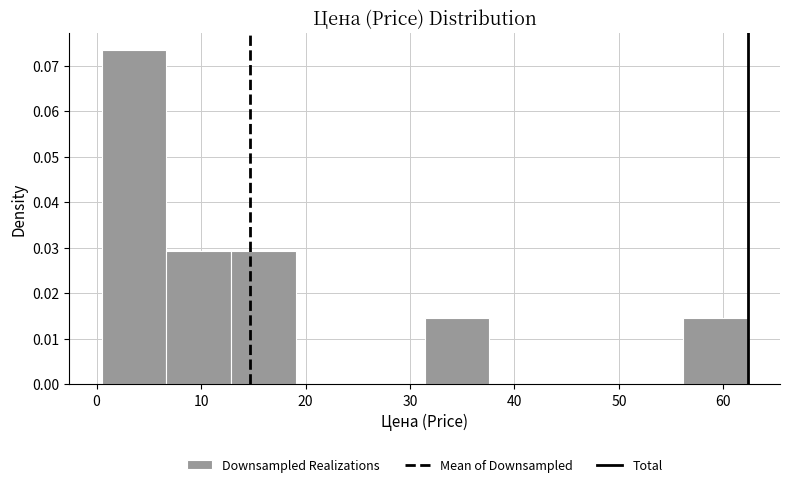

What is the height of the bar covering 31 to 38 on the x-axis? Neither the bar edges nor the heights are printed on the chart, so give them approximately, as read against the axes.

0.015